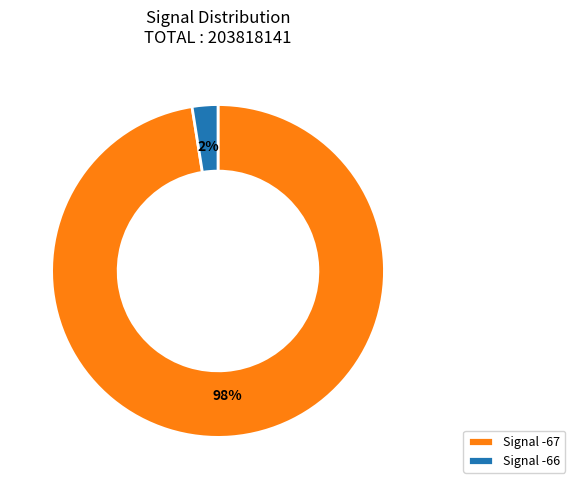

What percentage is the Signal -67 slice, to the nearest percent?

98%